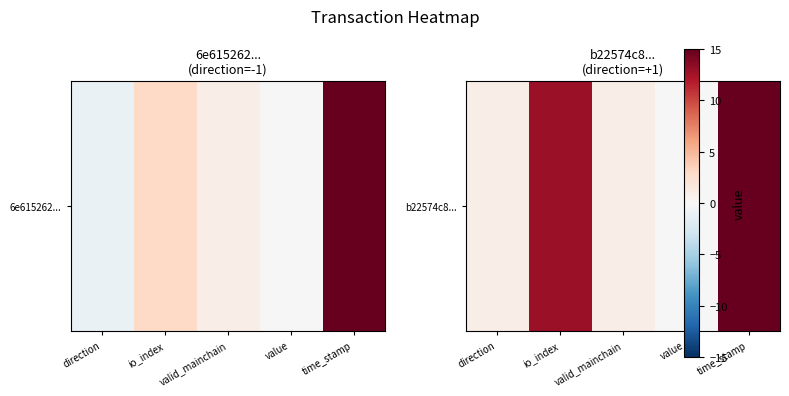

Between value and time_stamp, which is larger?

time_stamp